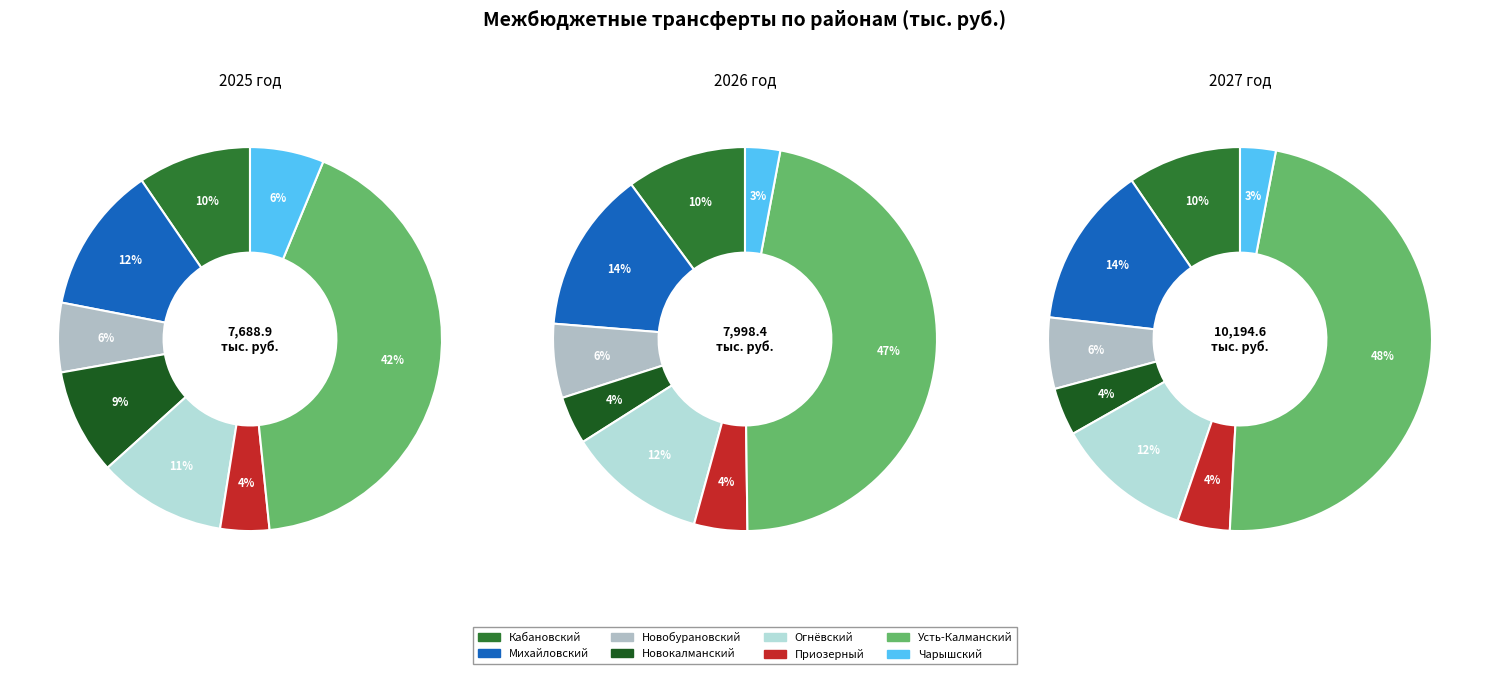

Does any single category account for the majority?

No